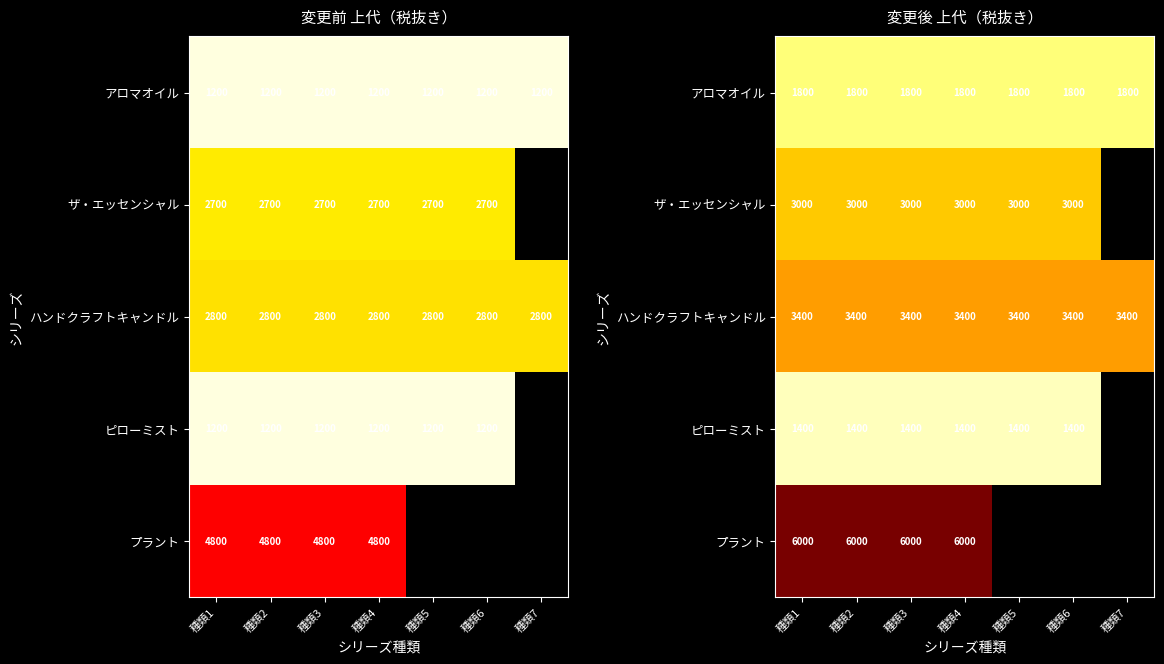

What is the sum of all アロマオイル values?

12600.0